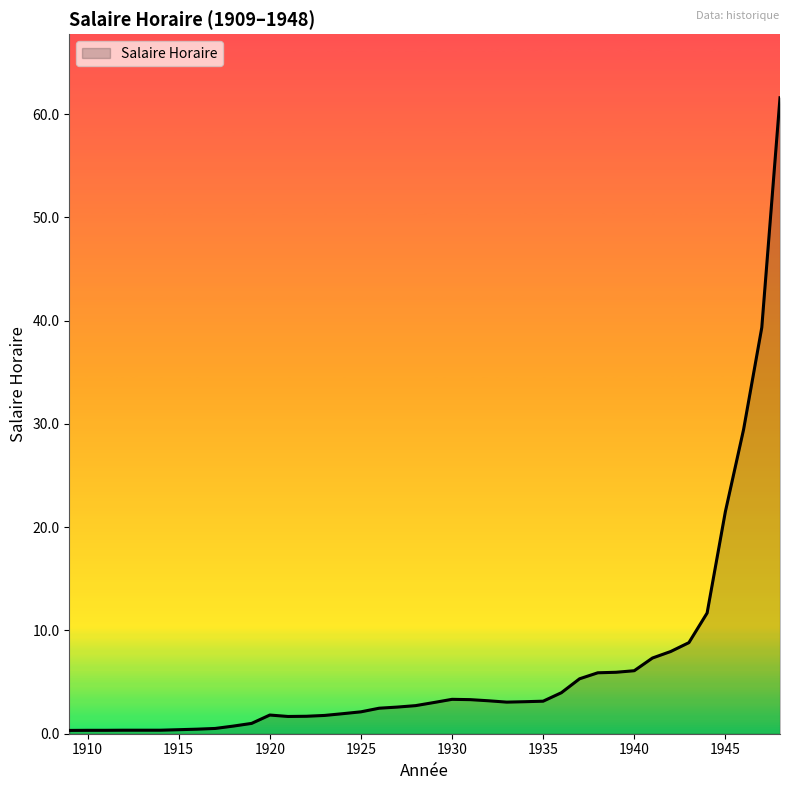

True or false: there are more than 0 points higher than both neighbors.

True